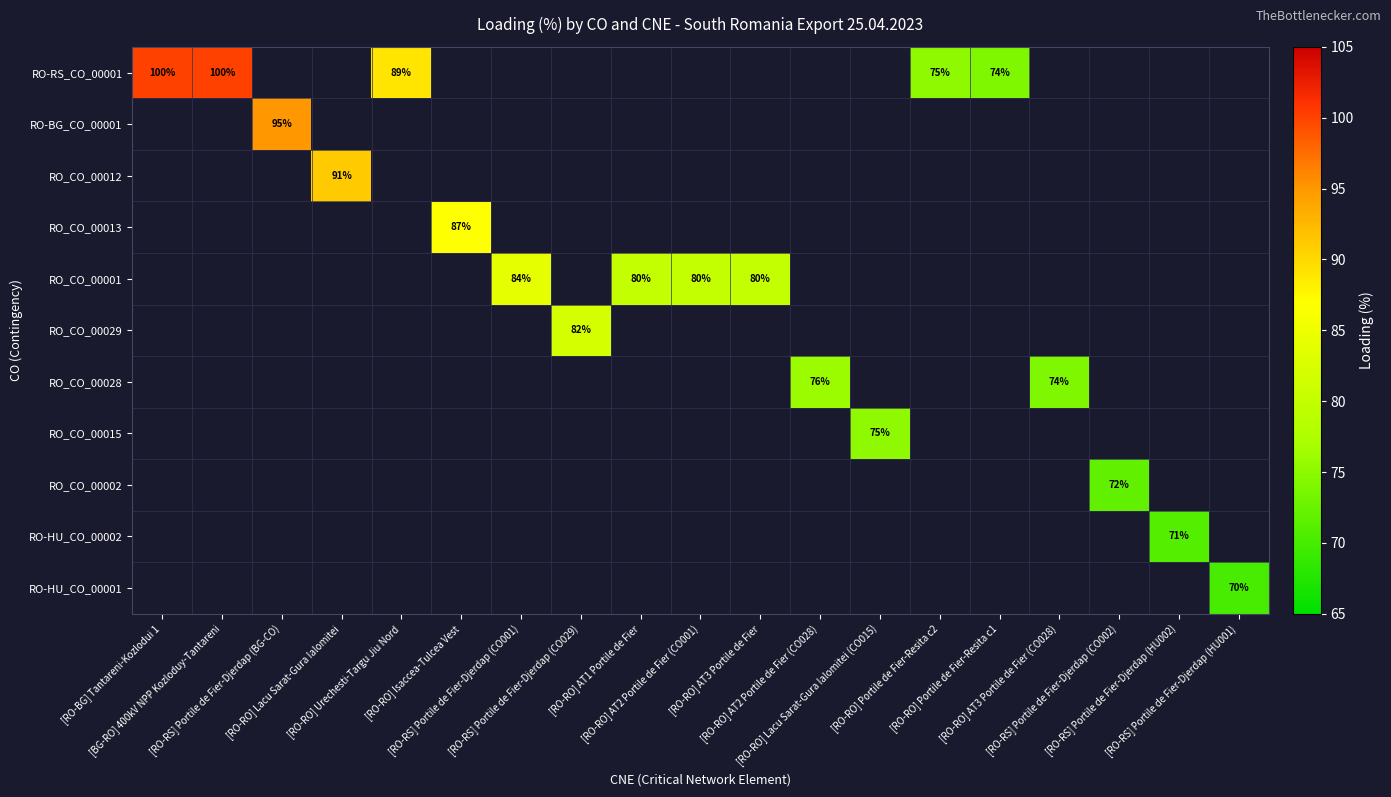

List the series in order of their peak value, highest first.

RO-RS_CO_00001, RO-BG_CO_00001, RO_CO_00012, RO_CO_00013, RO_CO_00001, RO_CO_00029, RO_CO_00028, RO_CO_00015, RO_CO_00002, RO-HU_CO_00002, RO-HU_CO_00001